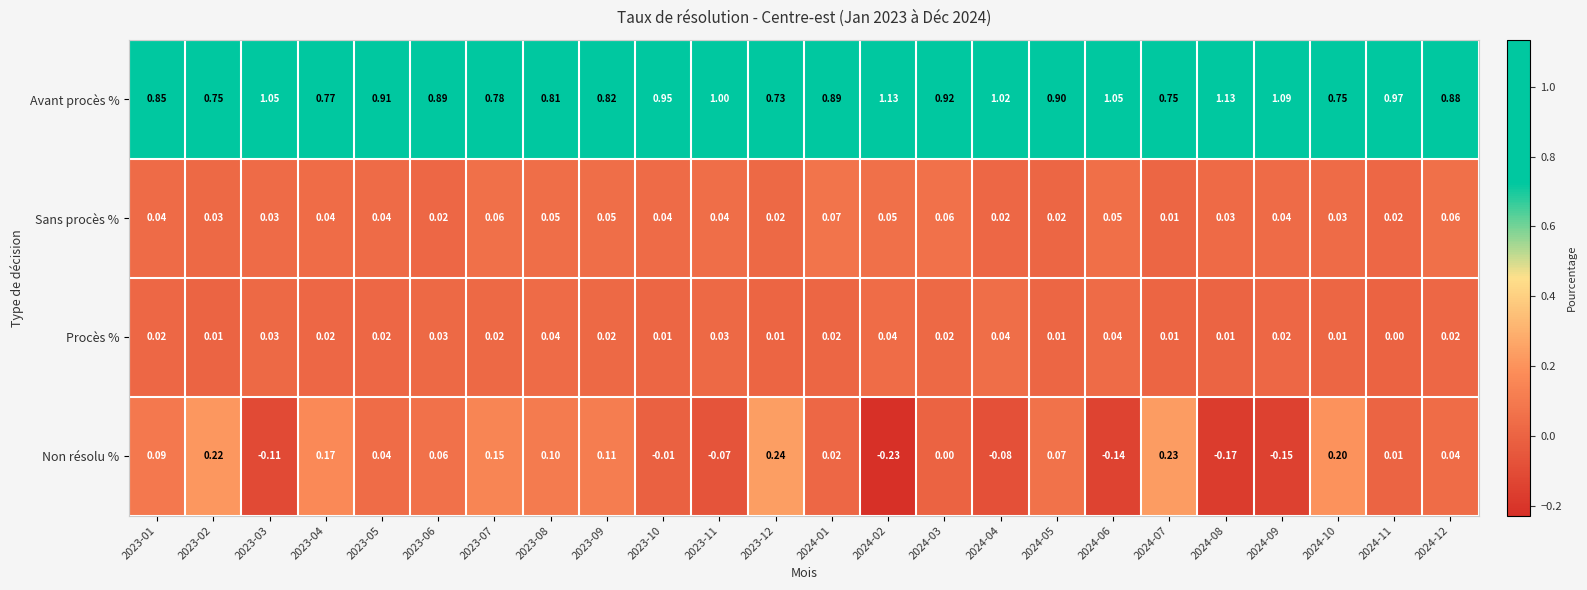

Which series has the largest total across all categories?

Avant procès %